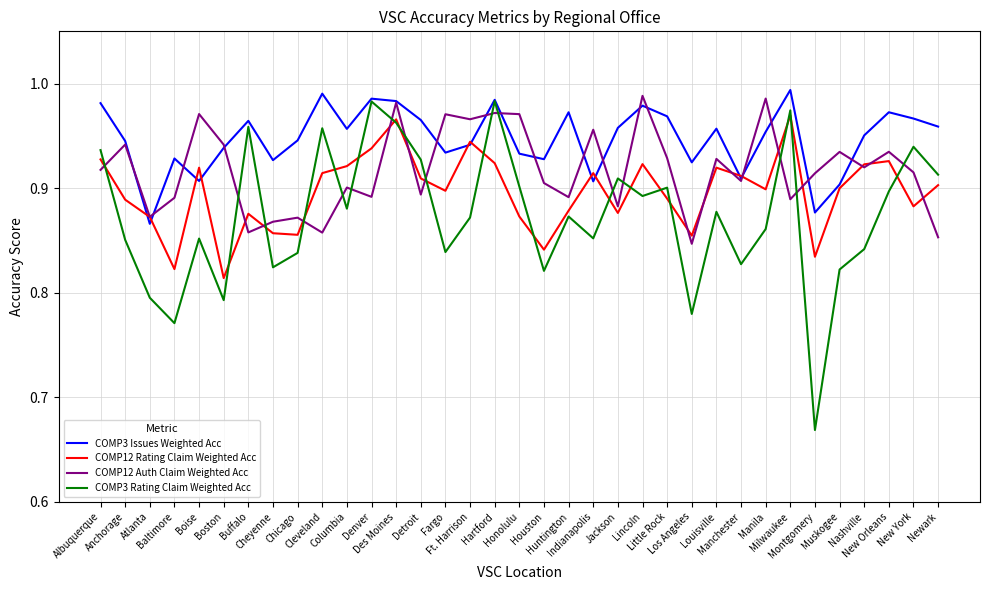

Is it true that COMP12 Rating Claim Weighted Acc equals 0.3 at Nashville?

False